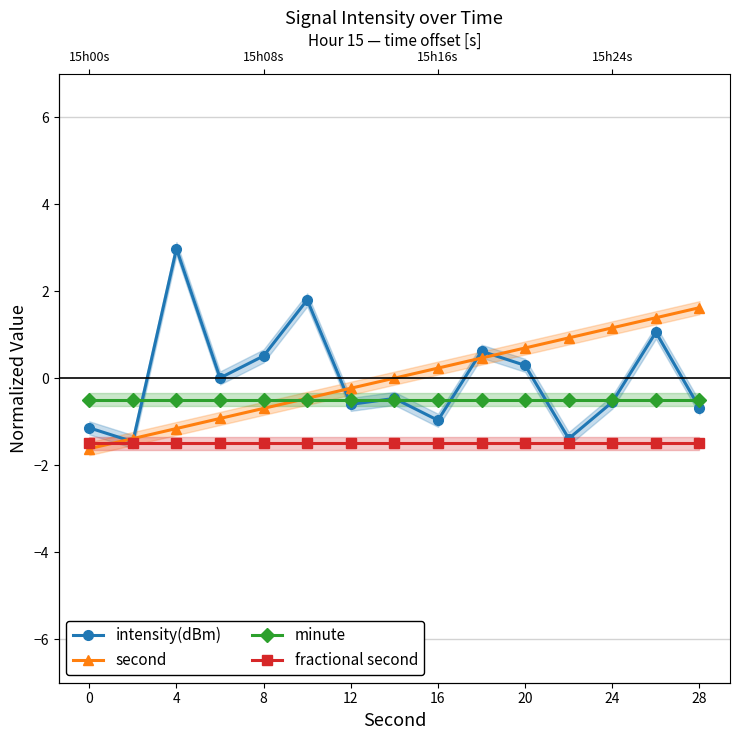

What is the total value across all series at 12?

-2.9